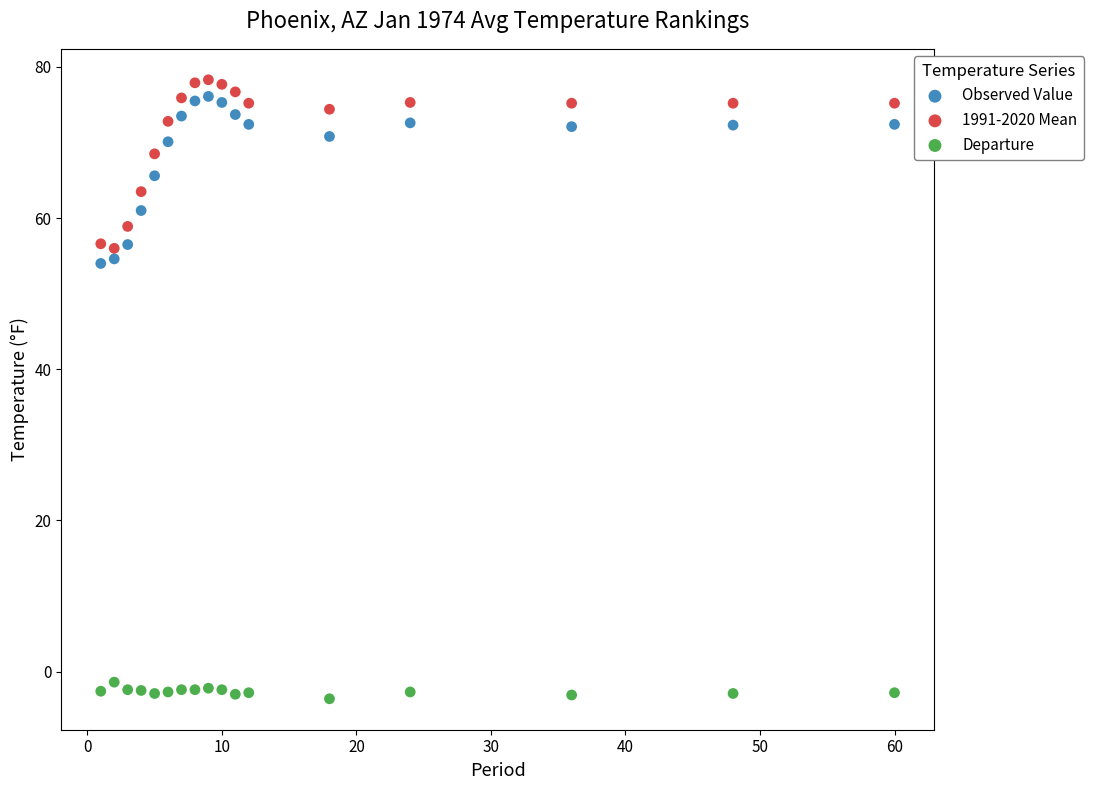

Across all data points, what is the range of X values (max minus min)?

59.0